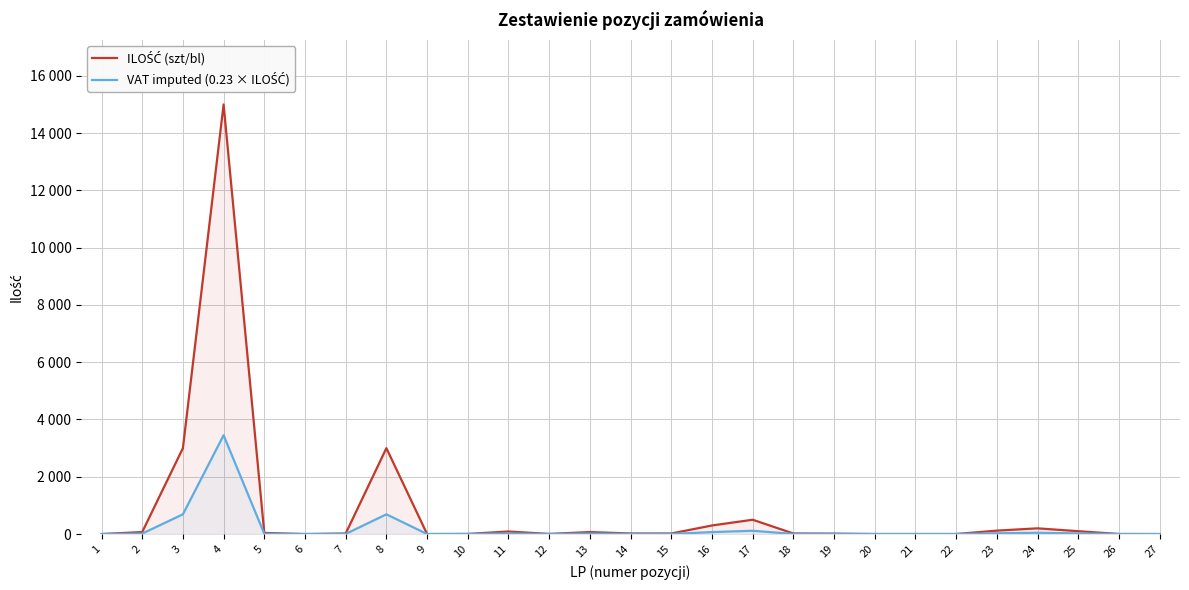

Count the number of data series in this chart.

2